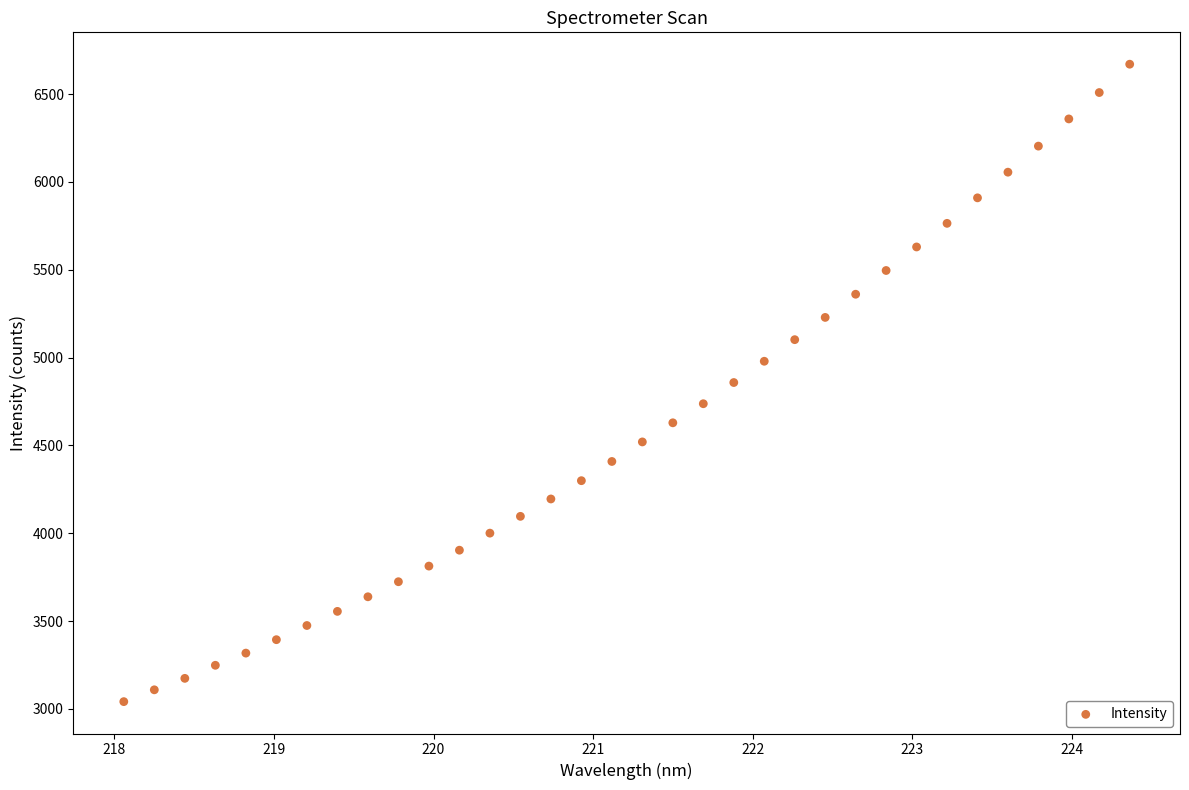

What is the range of X values (max minus min)?

6.3